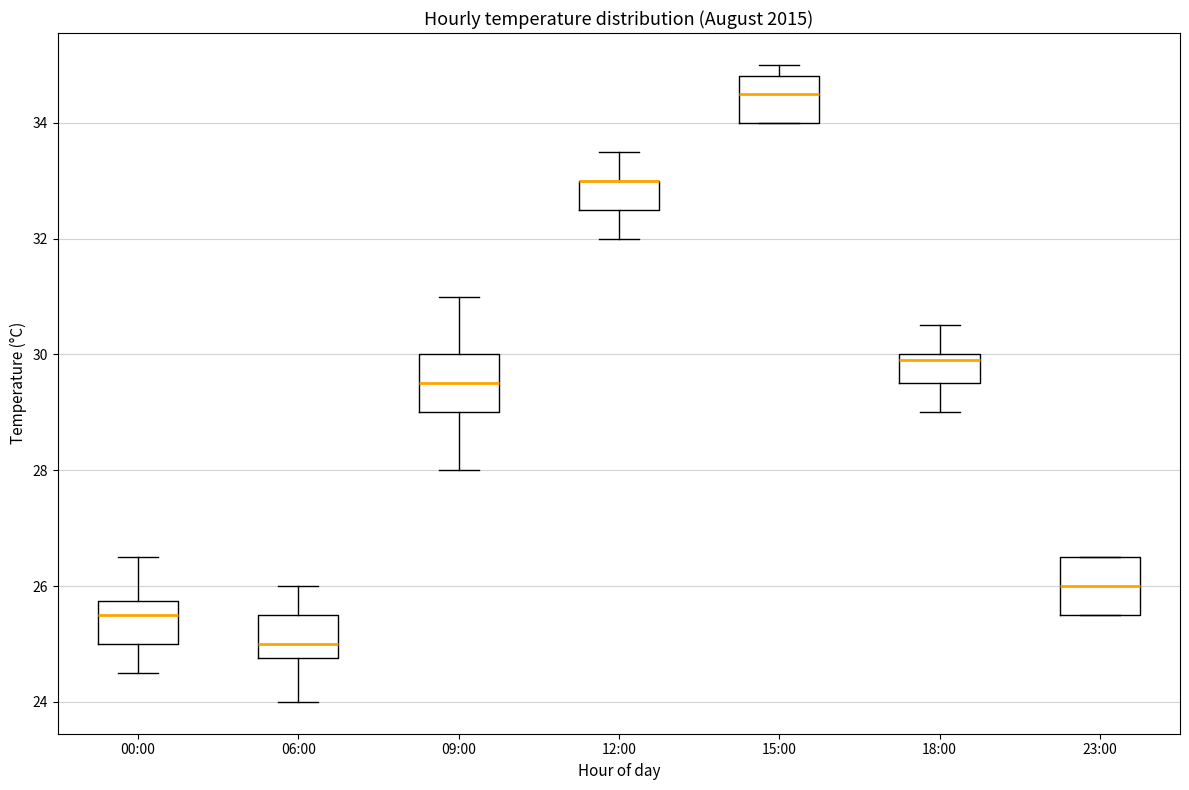

Where does the upper whisker of the box for 09:00 end on the y-axis? The values are not printed on the chart, so give them approximately, as read against the axis.

31.0